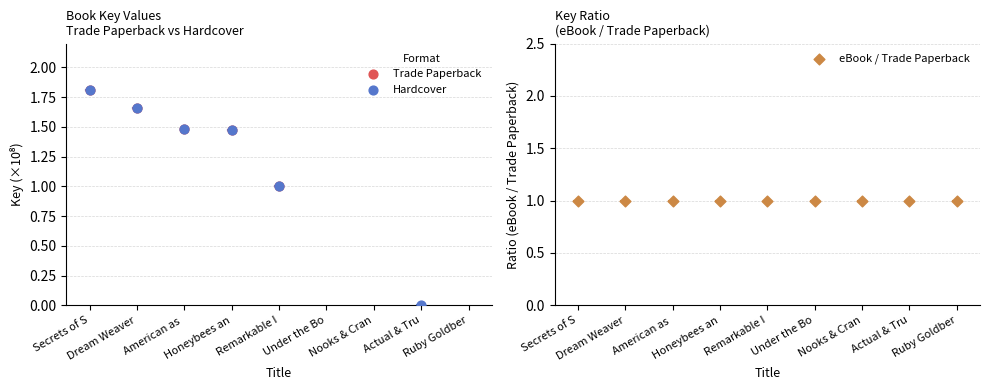

Which series contains the lowest Y value?

Hardcover